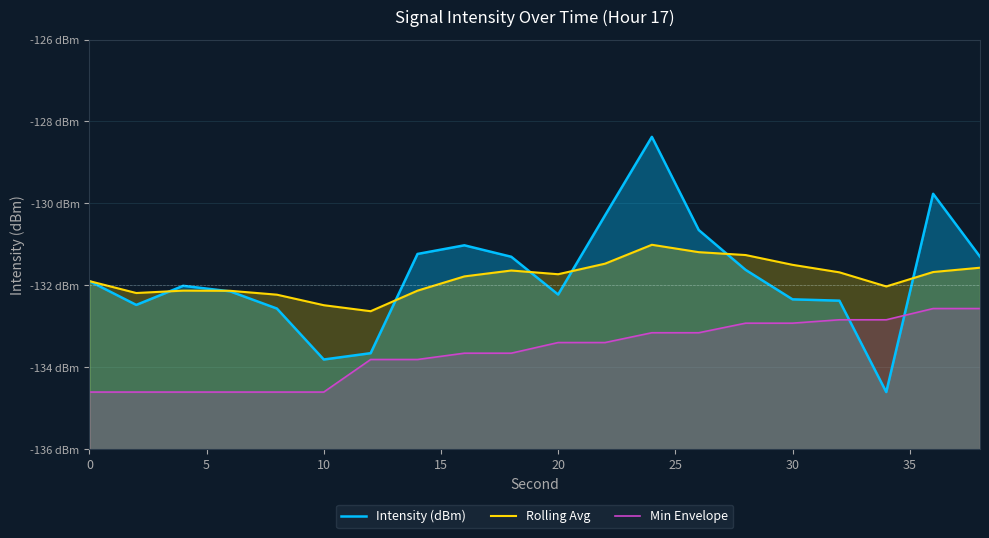

What are all the series names shown in the legend?

Intensity (dBm), Rolling Avg, Min Envelope